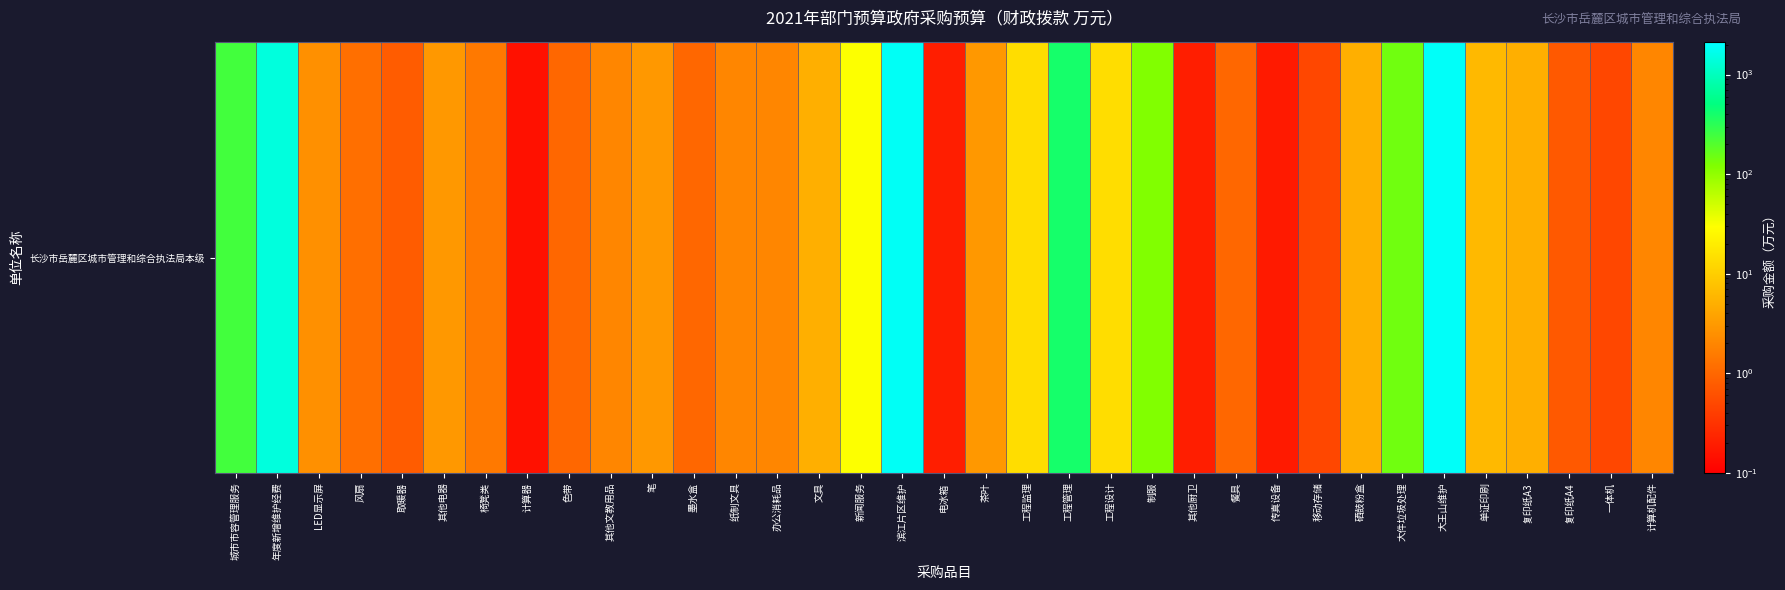

The value at 一体机 is 0.5. True or false?

True